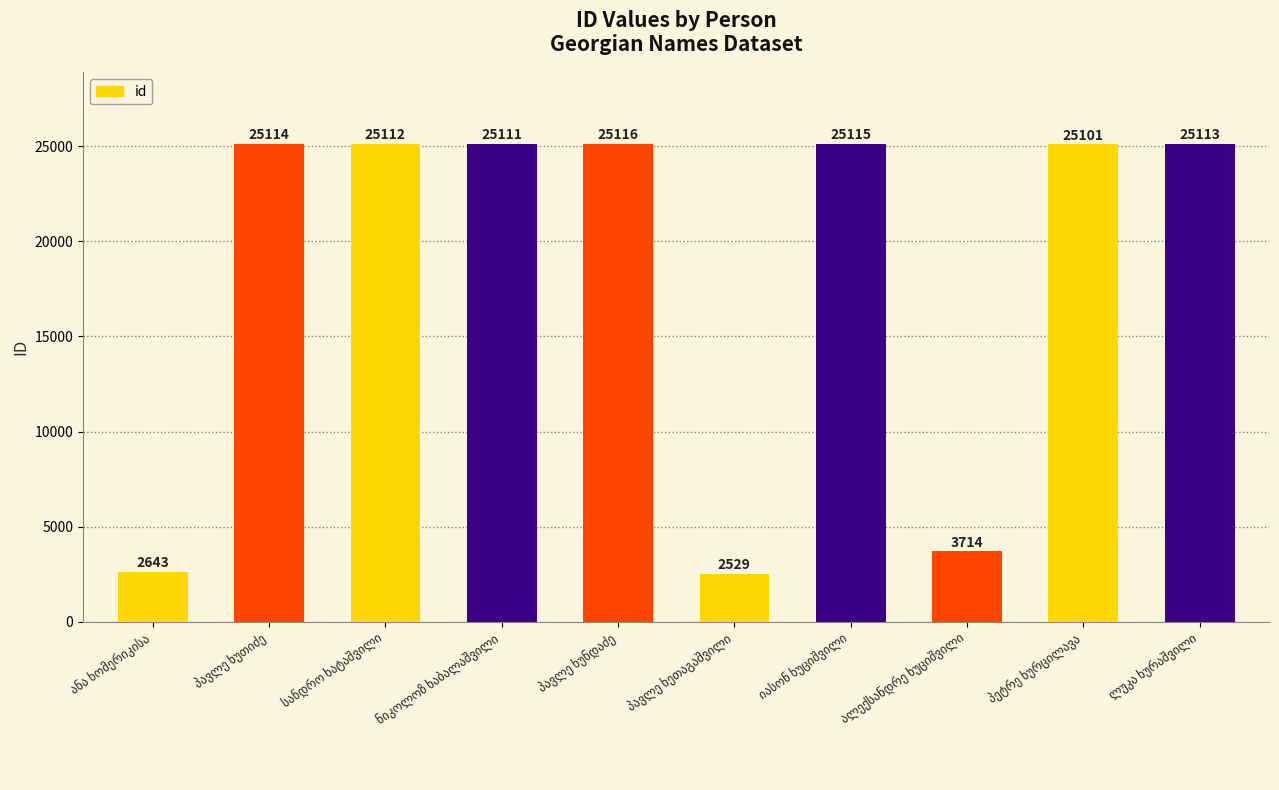

What is the average value?

18467